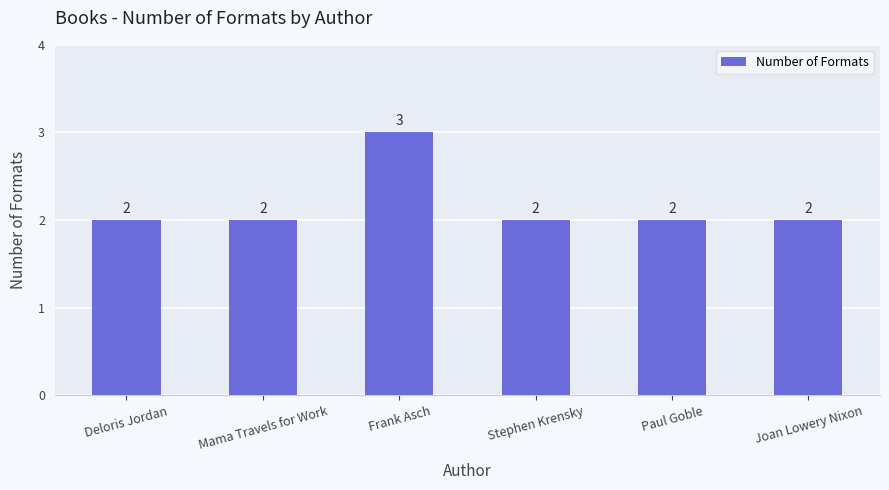

How many values are between 2 and 3?

6